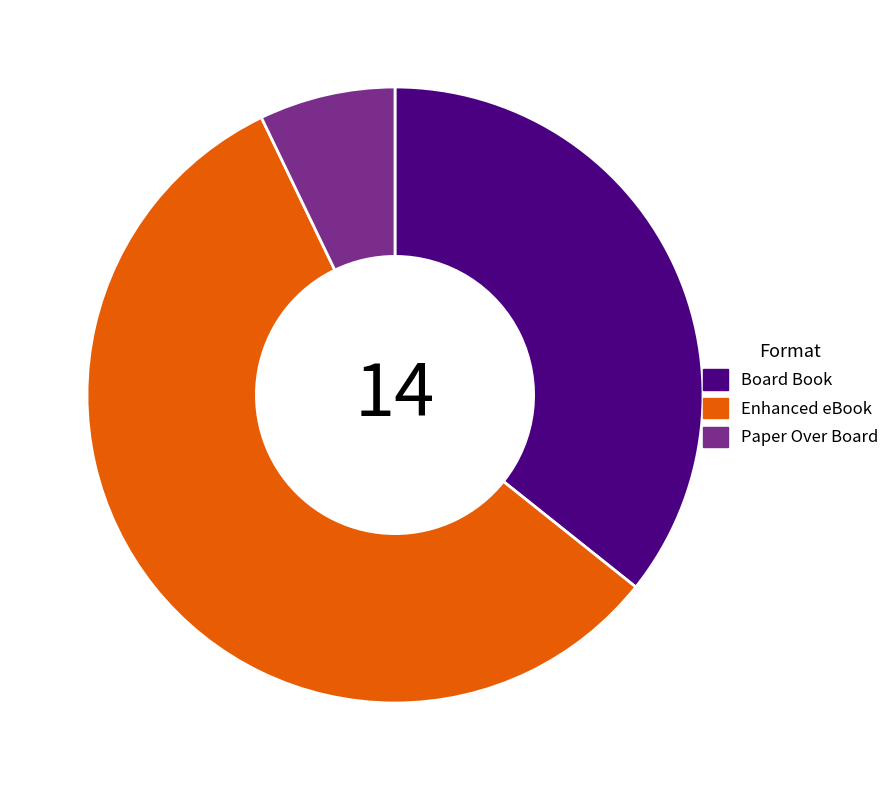

Which slice represents more than half of the pie?

Enhanced eBook